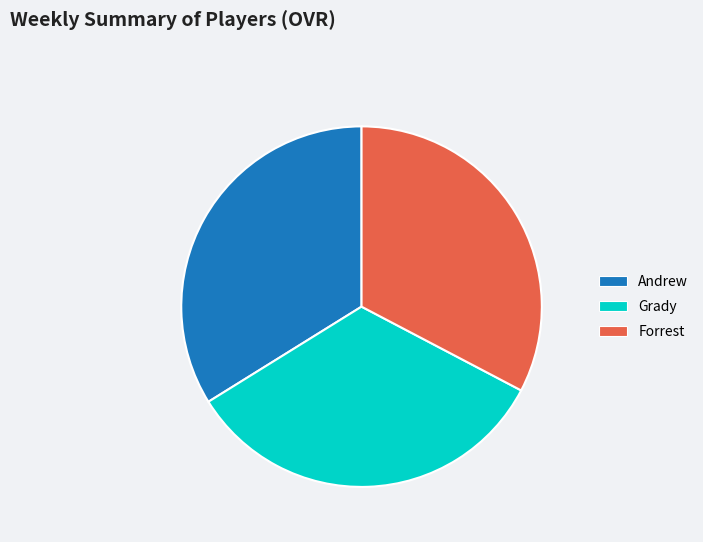

The Grady slice represents 33% of the pie. True or false?

True